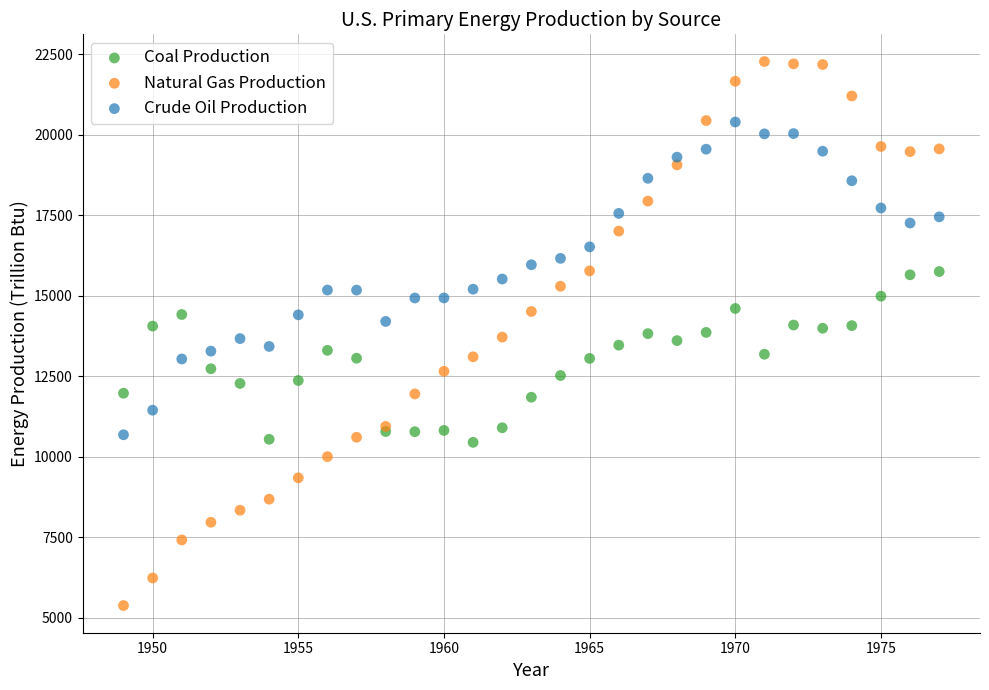

Which series contains the highest Y value?

Natural Gas Production